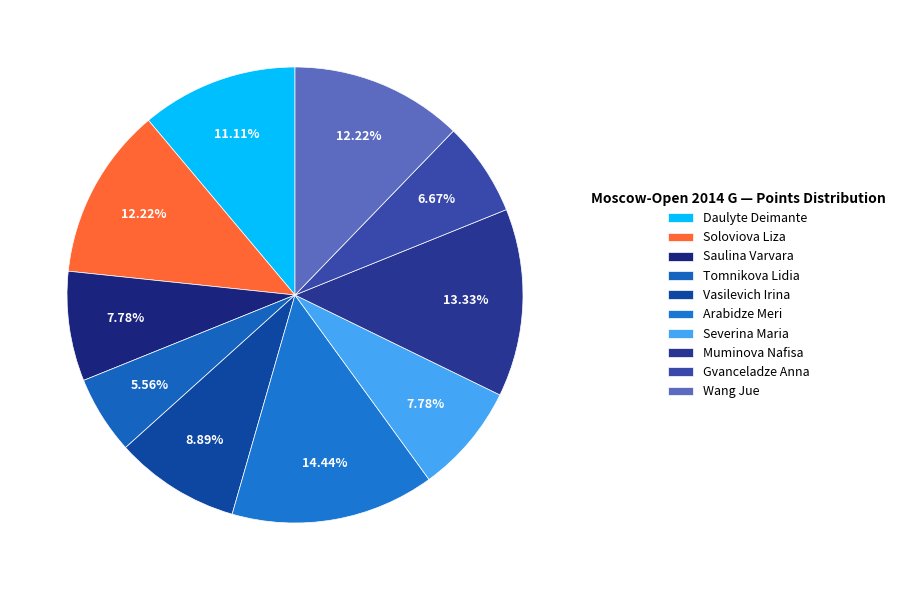

Is it true that Muminova Nafisa is 13% of the pie?

True